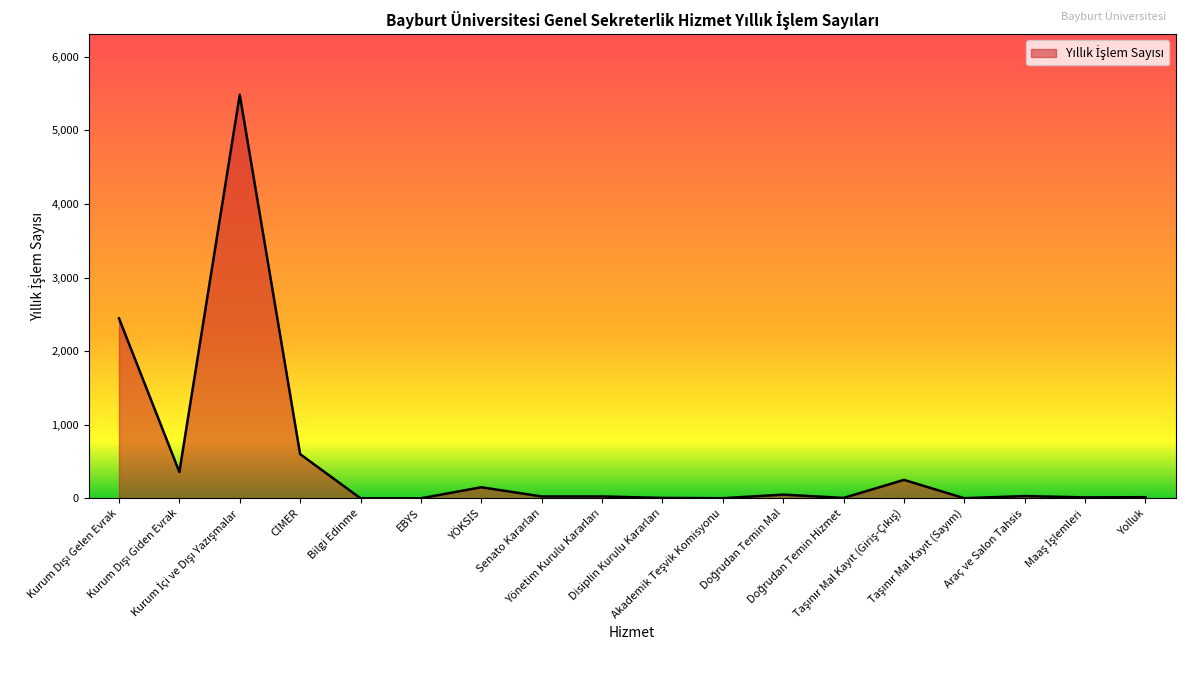

What is the difference between the maximum and minimum values?

5485